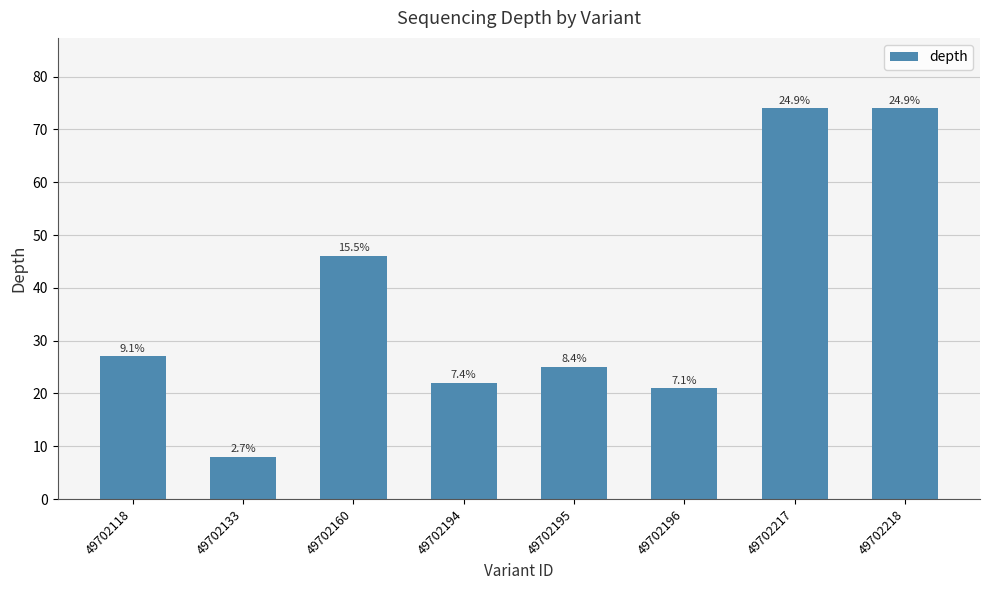

Read the value at 49702133, to the nearest 5.

10